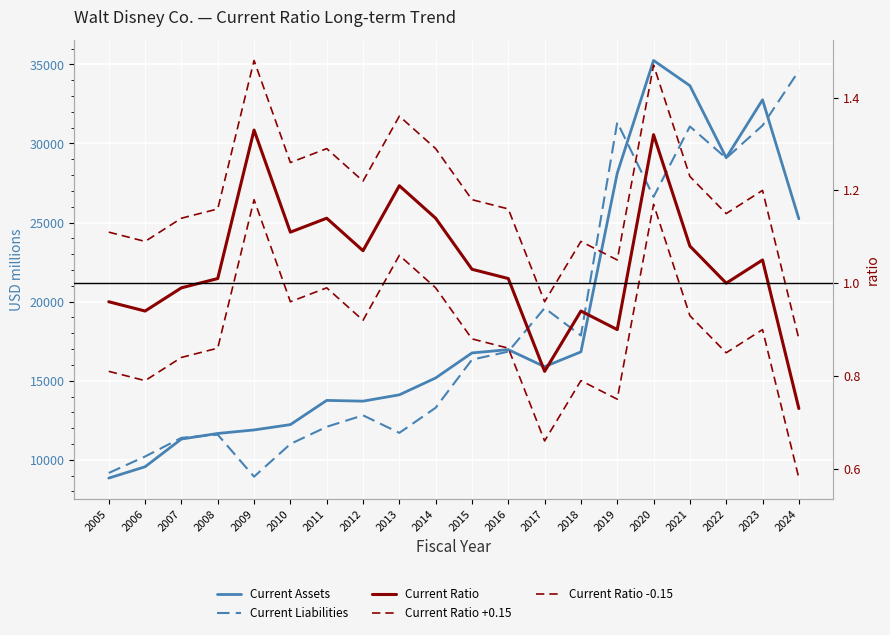

At which category does Current Ratio reach its first local valley?

2006